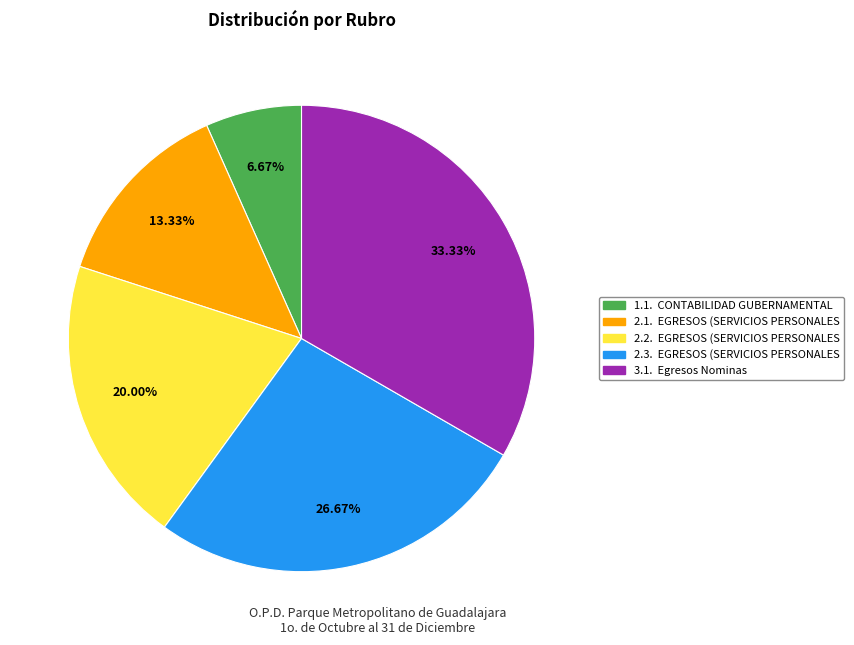

To the nearest percent, what portion does 2.2. represent?

20%